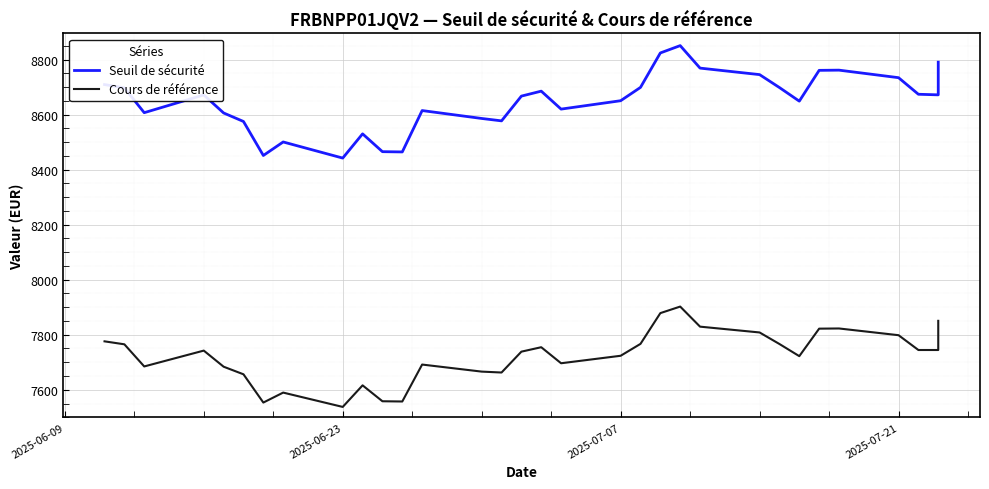

In Cours de référence, how many points are higher than both neighbors (excluding endpoints)?

7